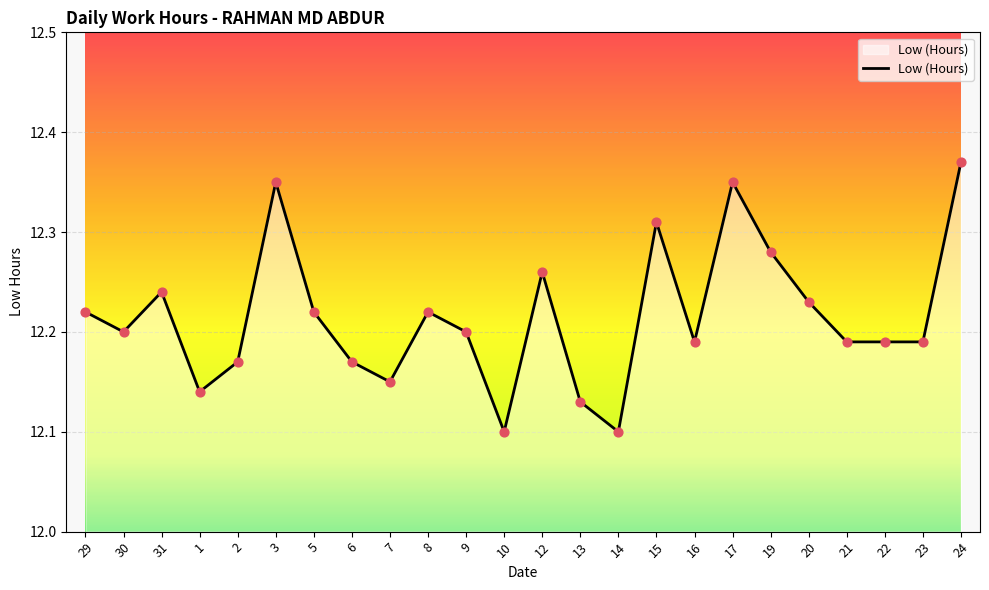

Approximately how many times larger is the value at 21 compared to 22?

1.0